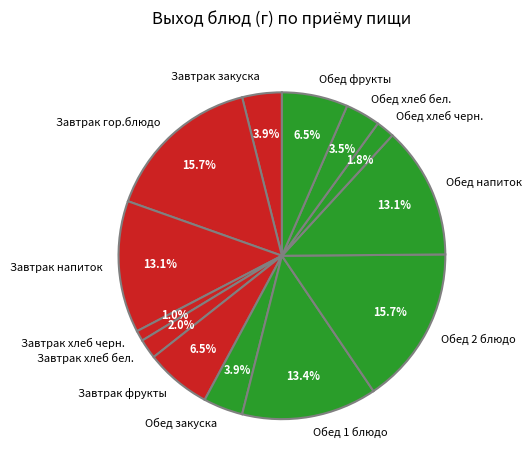

To the nearest percent, what is the average slice percentage?

8%